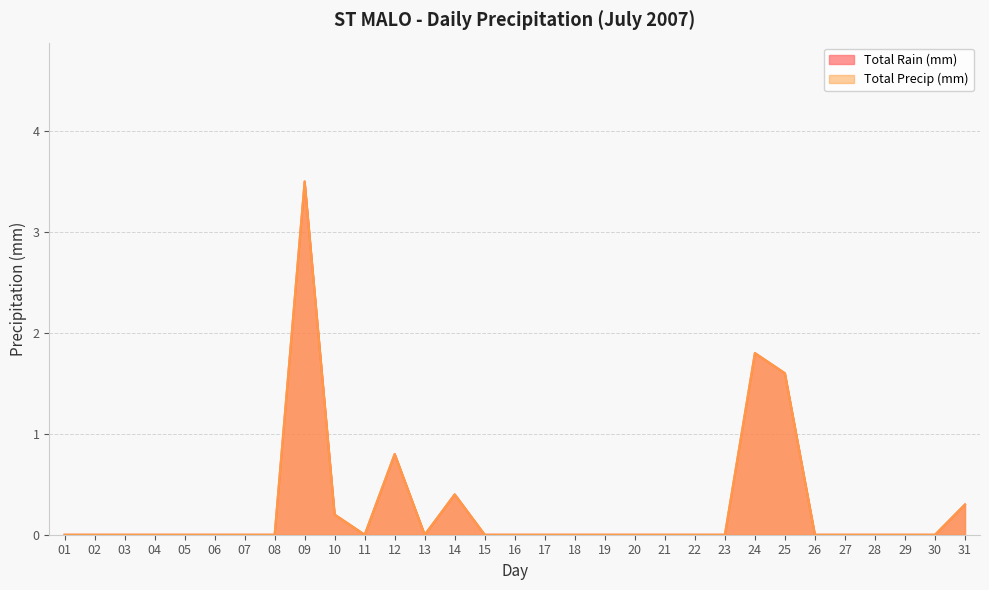

How many values in the Total Rain (mm) series exceed 0?

7